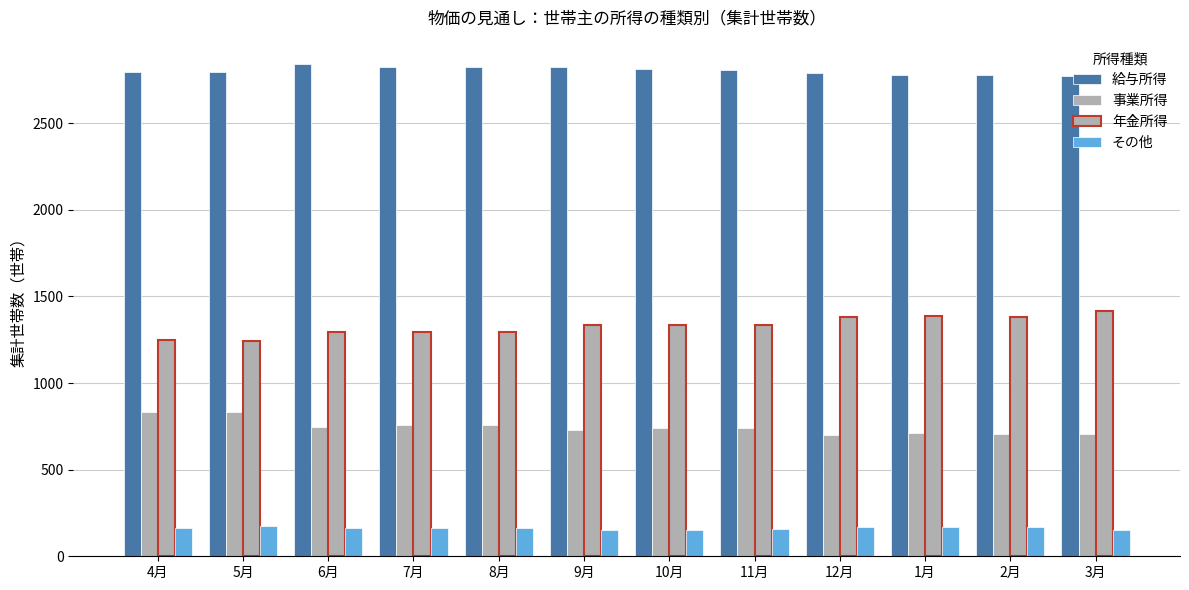

How many groups of bars are there?

12